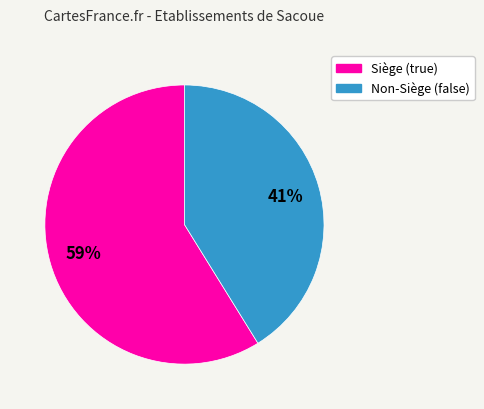

To the nearest percent, what is the difference between the largest and smallest slice percentages?

18%